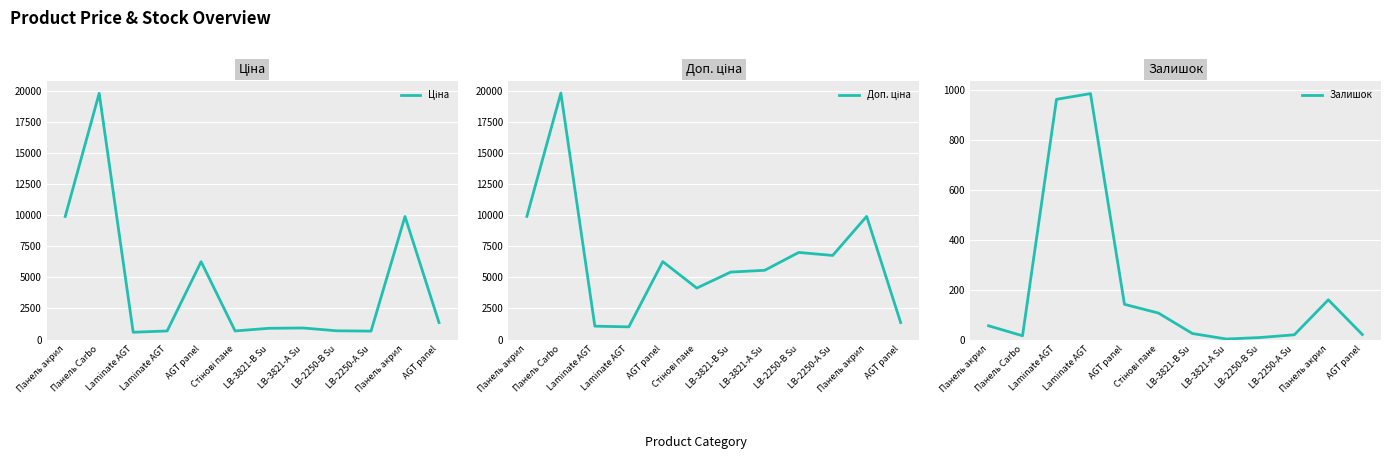

Between AGT panel and LB-3821-А Su, which series saw the biggest shift?

Ціна